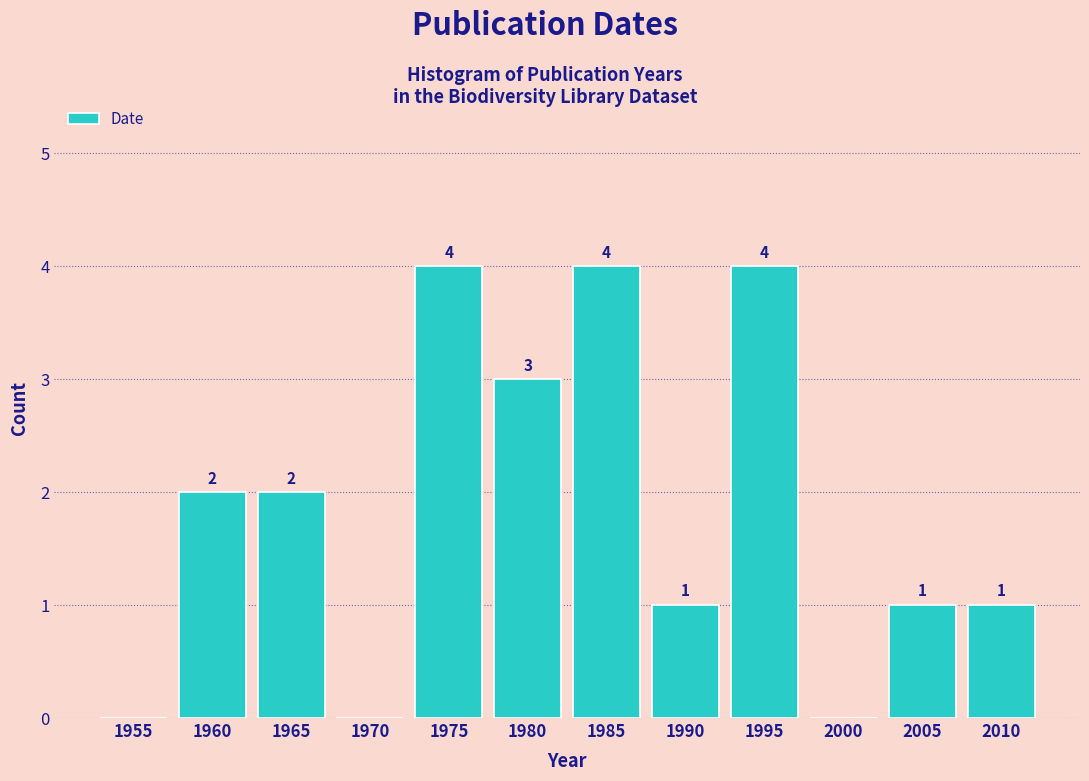

Reading left to right, list all the values displayed in this chart.

1955=0	1960=2	1965=2	1970=0	1975=4	1980=3	1985=4	1990=1	1995=4	2000=0	2005=1	2010=1